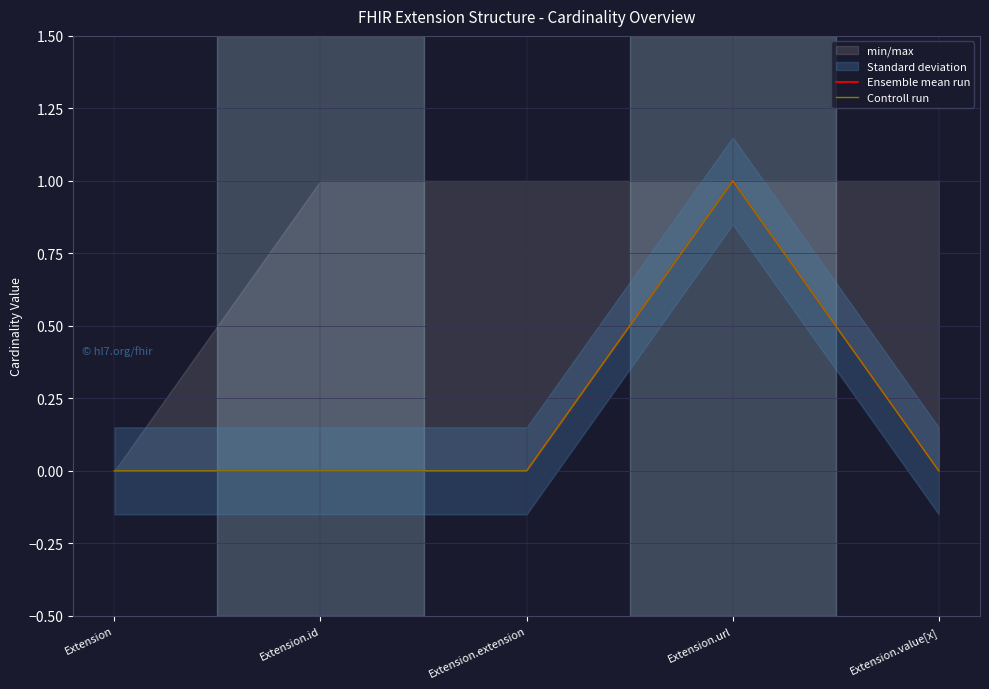

Is it true that Ensemble mean run equals 0 at Extension.id?

True